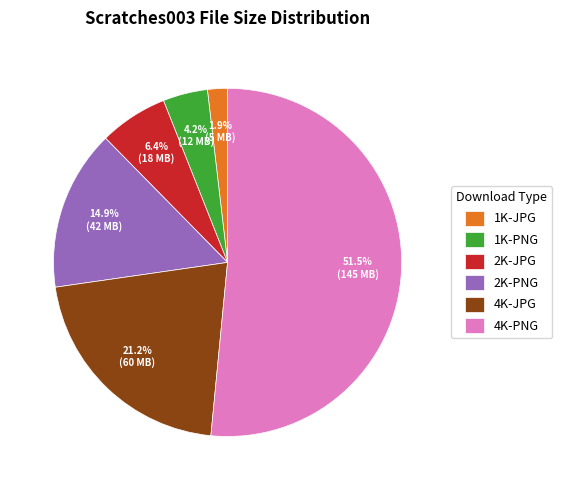

To the nearest percent, what is the difference between the largest and smallest slice percentages?

50%